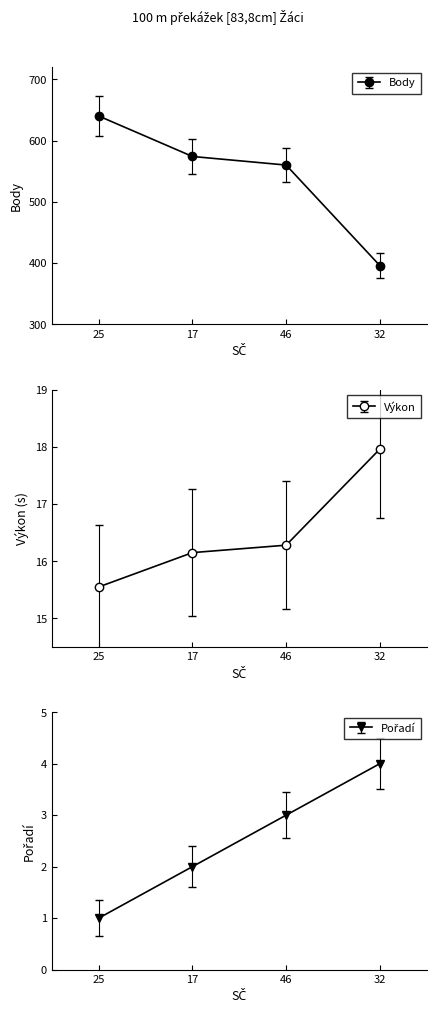

At 25, list the series in order from smallest to largest.

Pořadí, Výkon, Body